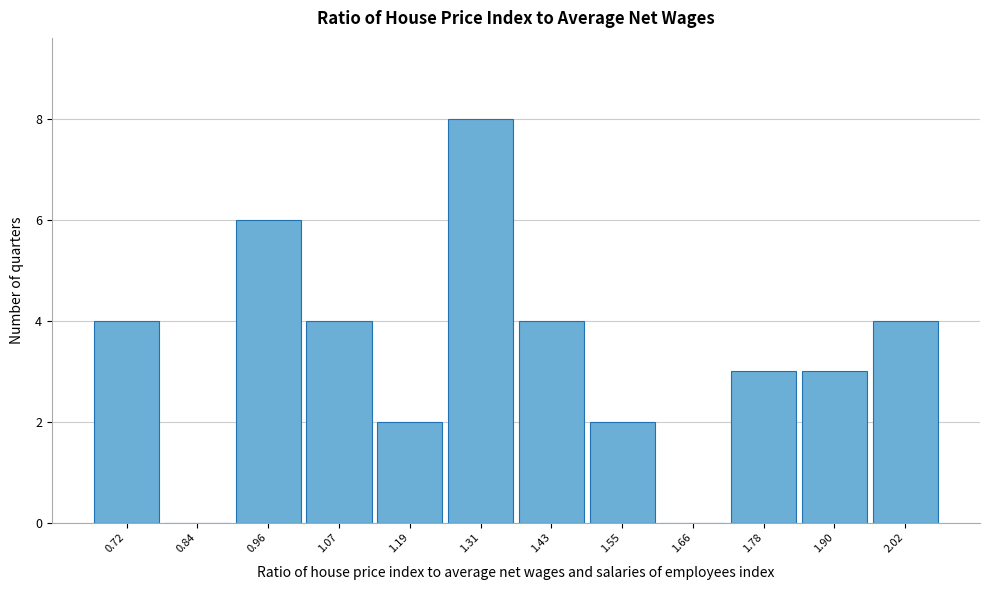

Reading left to right, transcribe this chart: for each bar, give the range it covers on the x-axis and its height. Neither the bar edges nor the heights are printed on the chart, so give them approximately, as read against the axes.

0.66 to 0.78: 4
0.78 to 0.90: 0
0.90 to 1.02: 6
1.02 to 1.14: 4
1.14 to 1.26: 2
1.26 to 1.36: 8
1.36 to 1.48: 4
1.48 to 1.60: 2
1.60 to 1.72: 0
1.72 to 1.84: 3
1.84 to 1.96: 3
1.96 to 2.08: 4